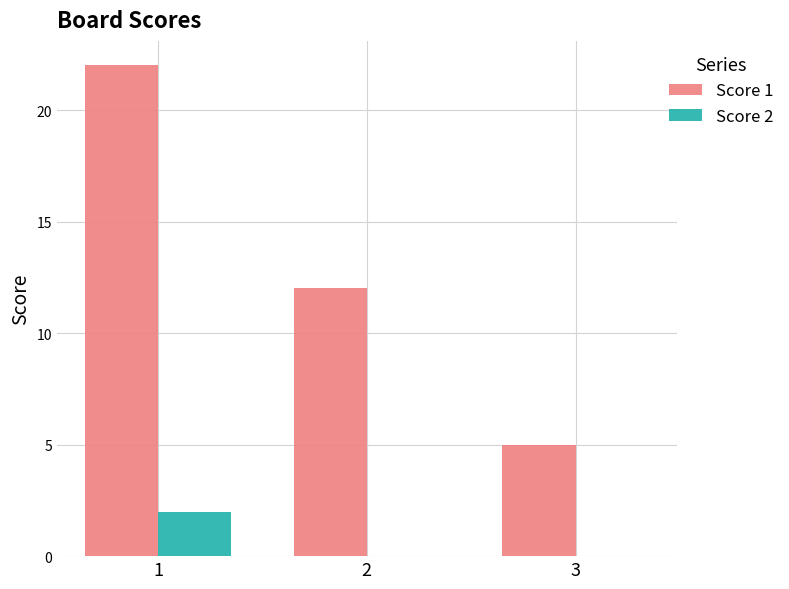

Are the bars grouped side by side (vs. stacked)?

Yes